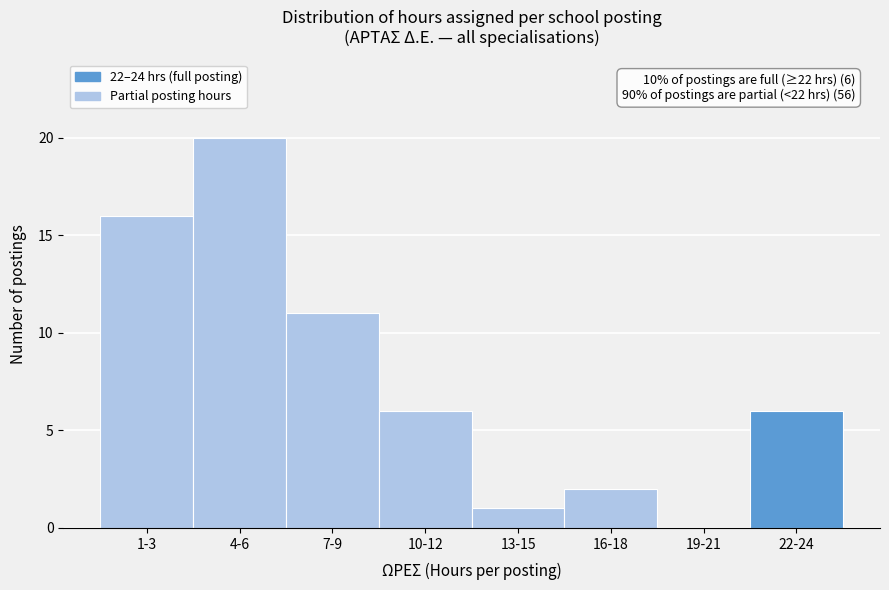

Reading right to left, list all the values displayed in this chart.

22-24=6	19-21=0	16-18=2	13-15=1	10-12=6	7-9=11	4-6=20	1-3=16